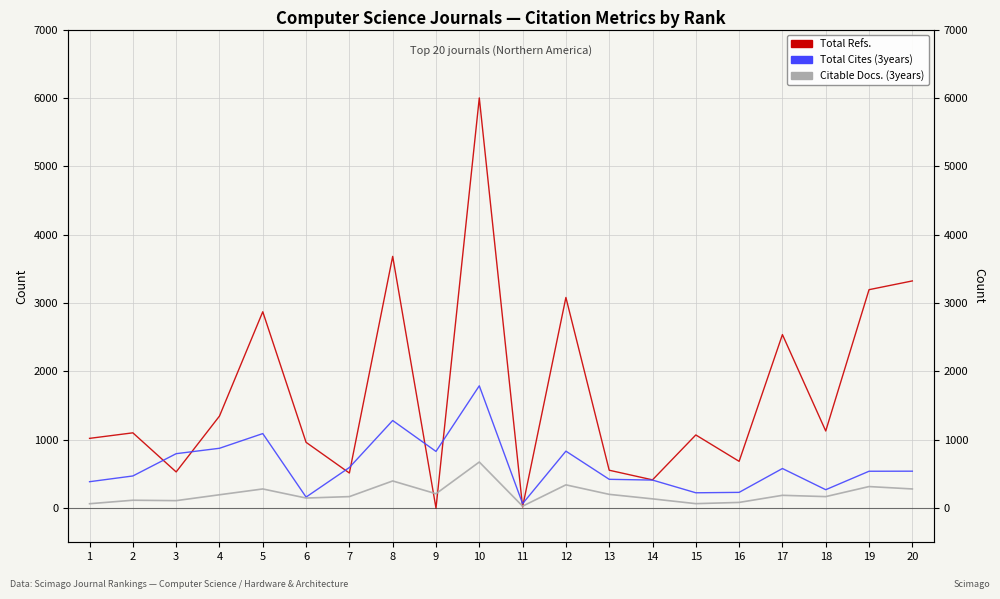

What are all the series names shown in the legend?

Total Refs., Total Cites (3years), Citable Docs. (3years)